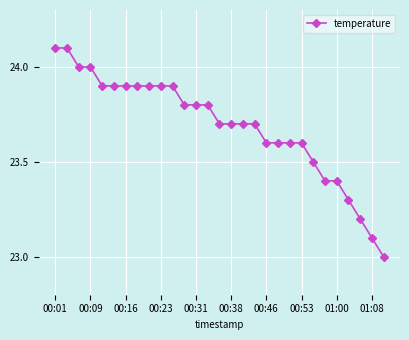

What is the sum of all values?

687.0